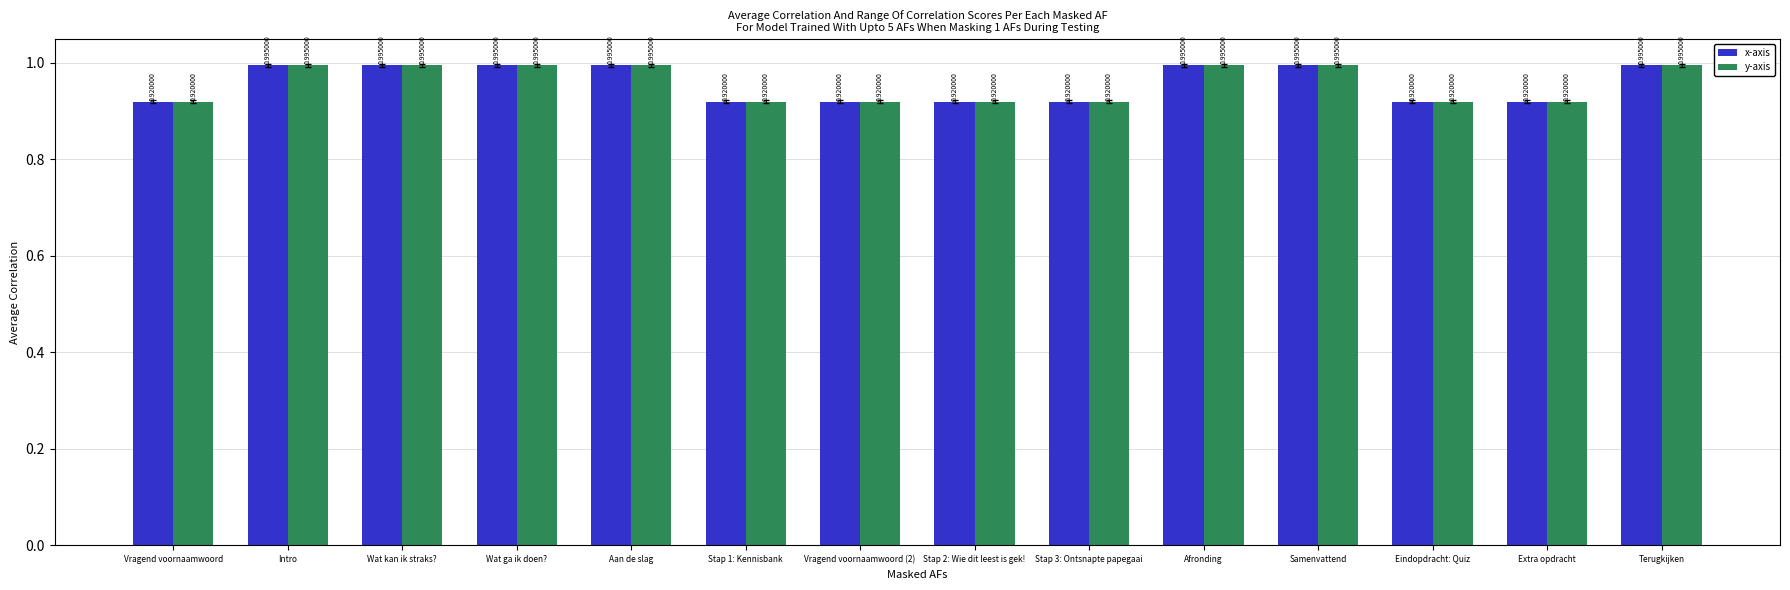

What is the sum of the x-axis values at Stap 1: Kennisbank and Stap 3: Ontsnapte papegaai?

1.8